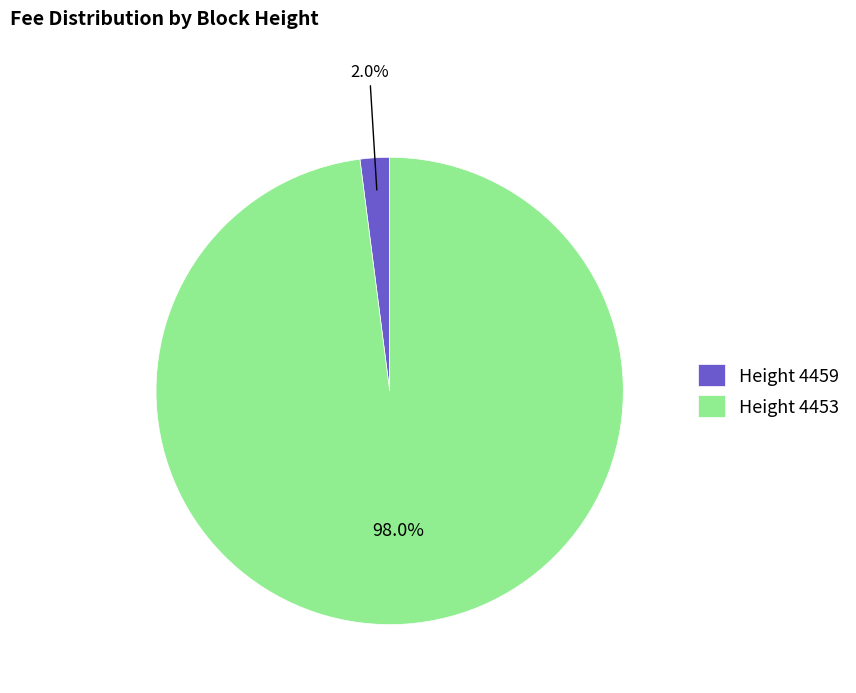

Which category has the biggest portion of the pie?

Height 4453